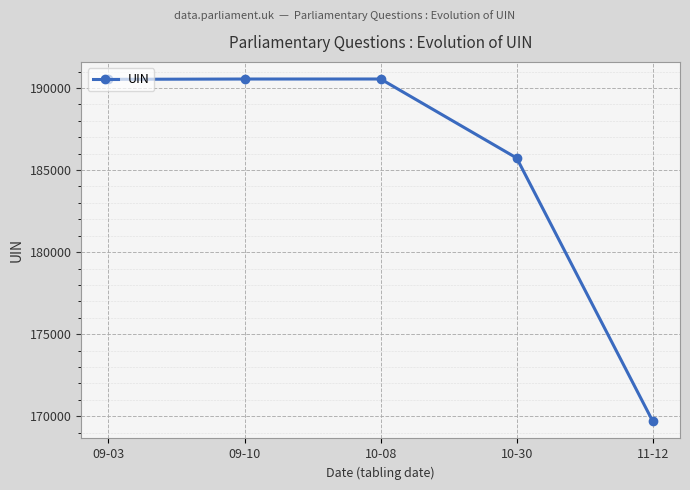

How many lines are shown in the chart?

1